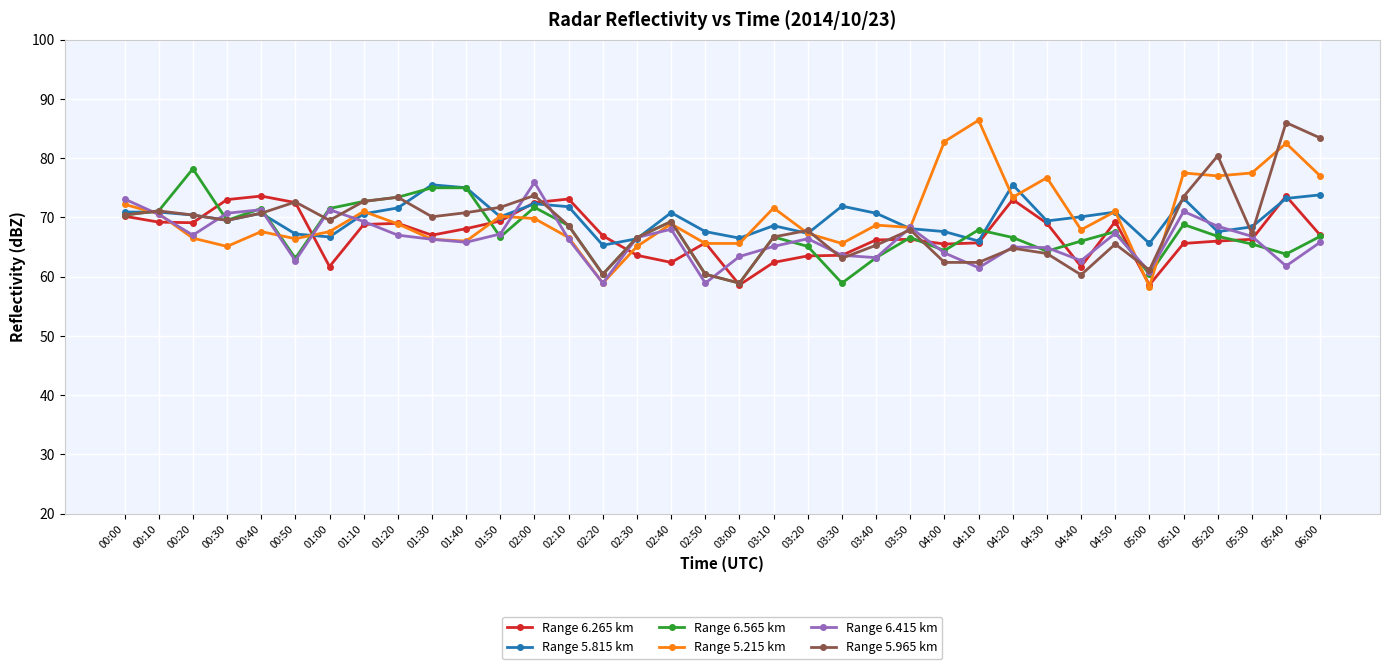

The Range 5.215 km series shows 77.0 at 05:20. True or false?

True